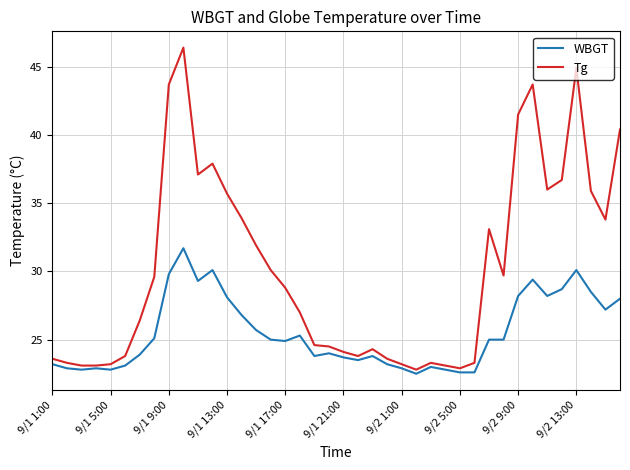

List the series in order of their peak value, lowest first.

WBGT, Tg